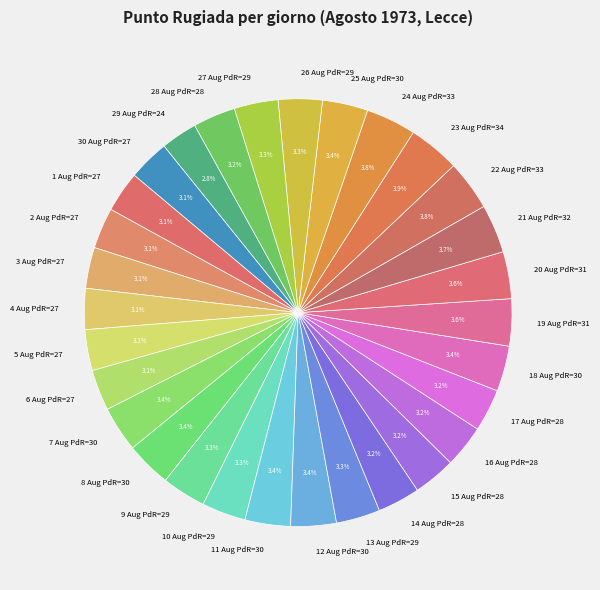

To the nearest percent, what is the average slice percentage?

3%